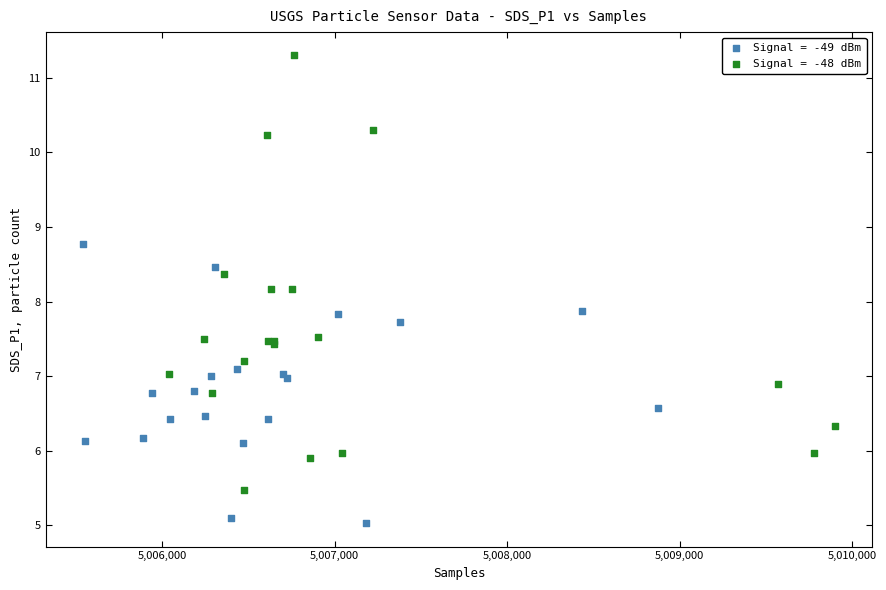

Which series has the largest Y range (max minus min)?

Signal = -48 dBm